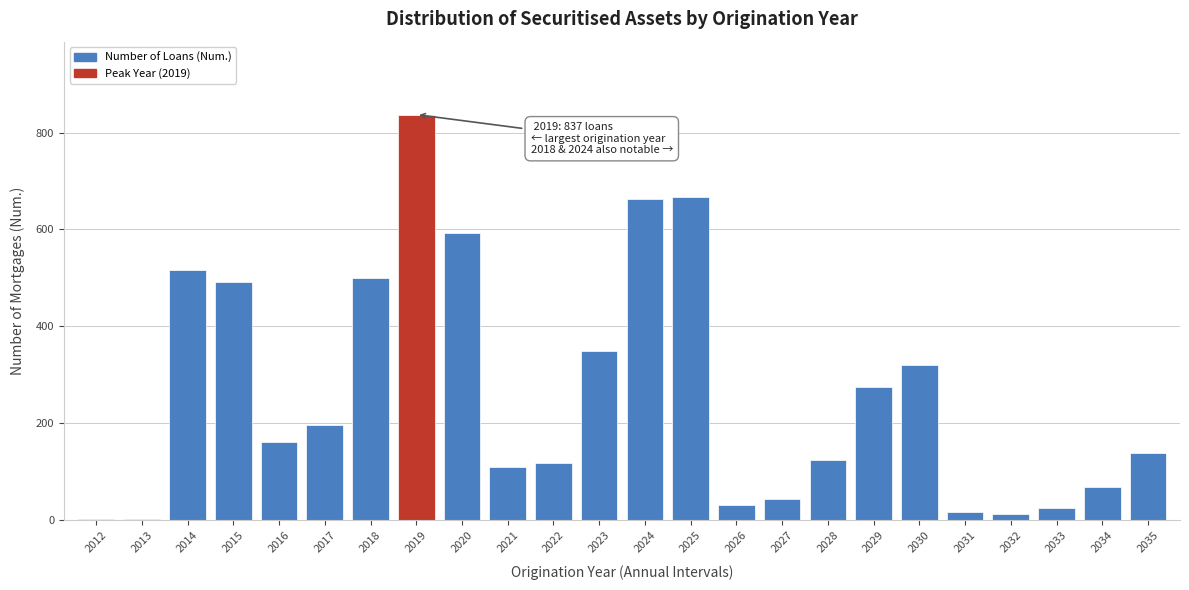

The value at 2019 is 259. True or false?

False